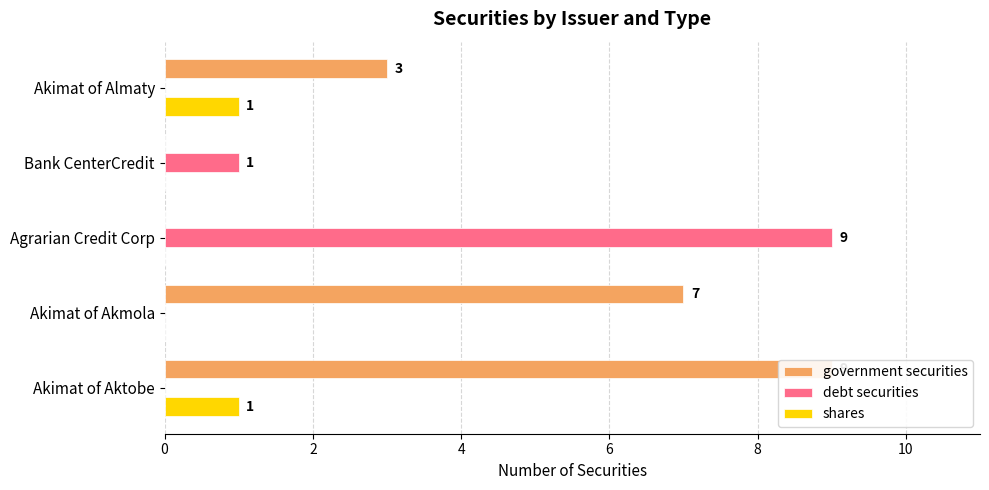

What is the difference between the highest and lowest values at Agrarian Credit Corp?

9